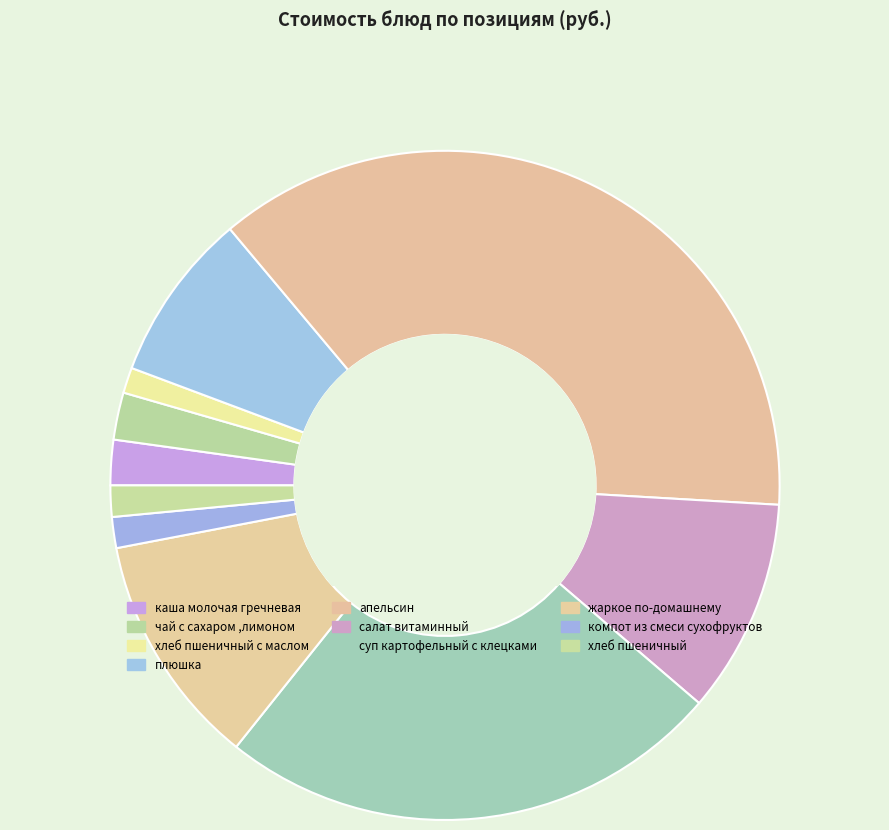

How many slices are in this pie chart?

10